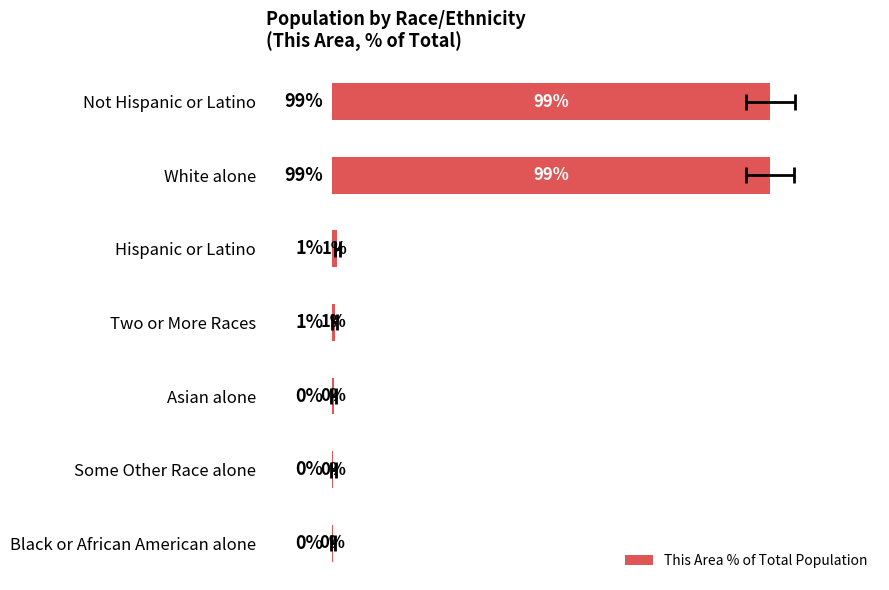

True or false: the data shows 1.1 at Hispanic or Latino.

True